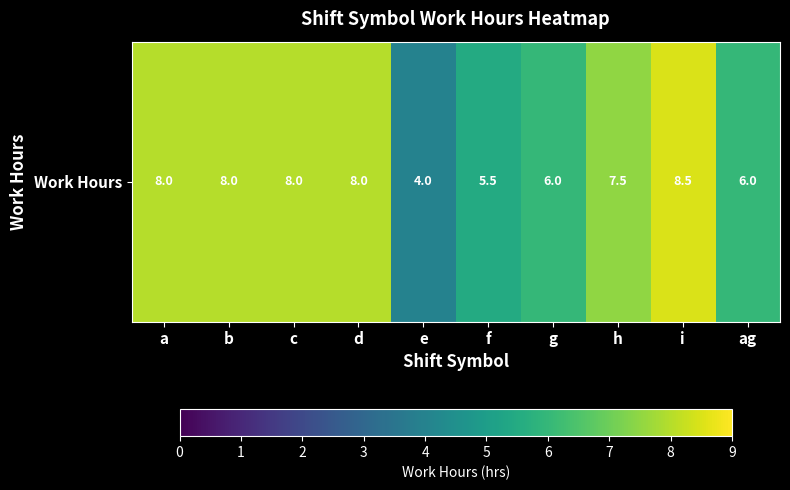

Where is the data nearest to the value 6?

g